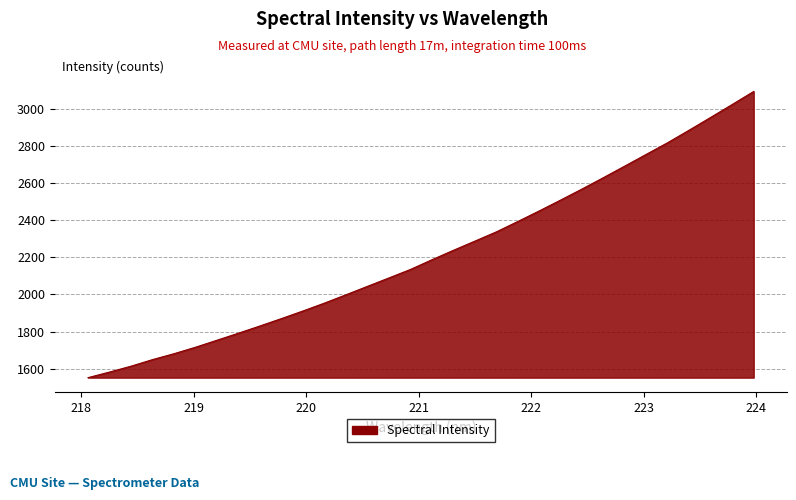

What is the difference between the maximum and minimum values?

1539.8